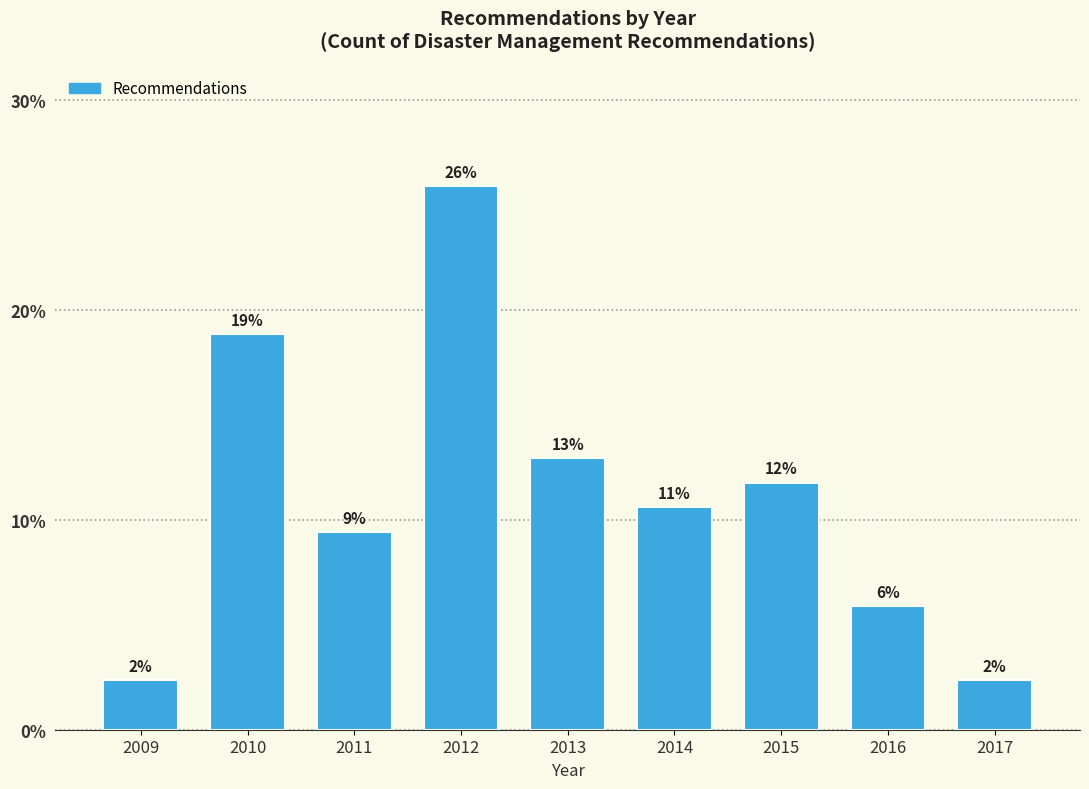

How many bars are there in total?

9